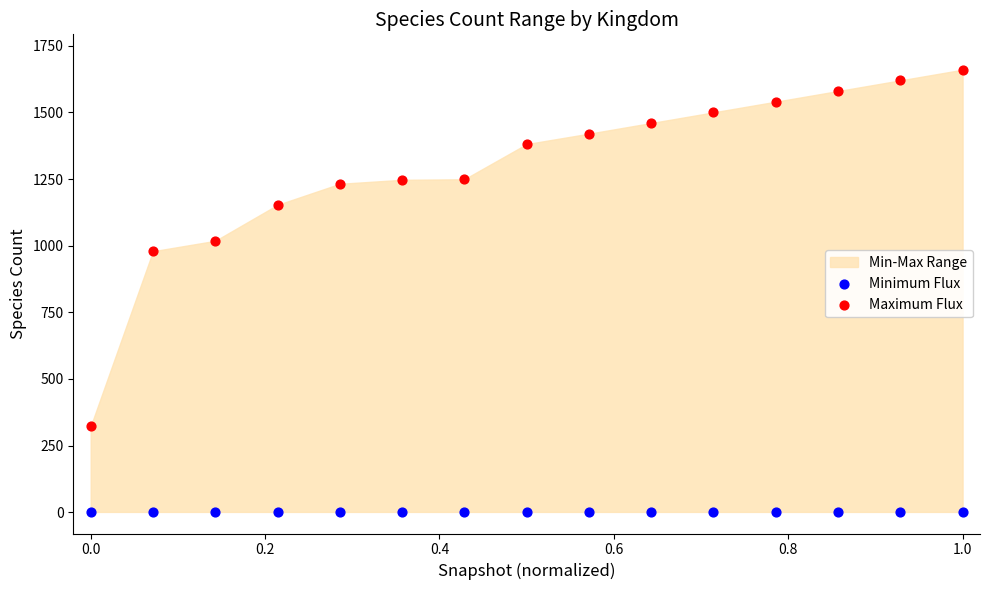

Which series reaches the maximum Y coordinate?

Maximum Flux